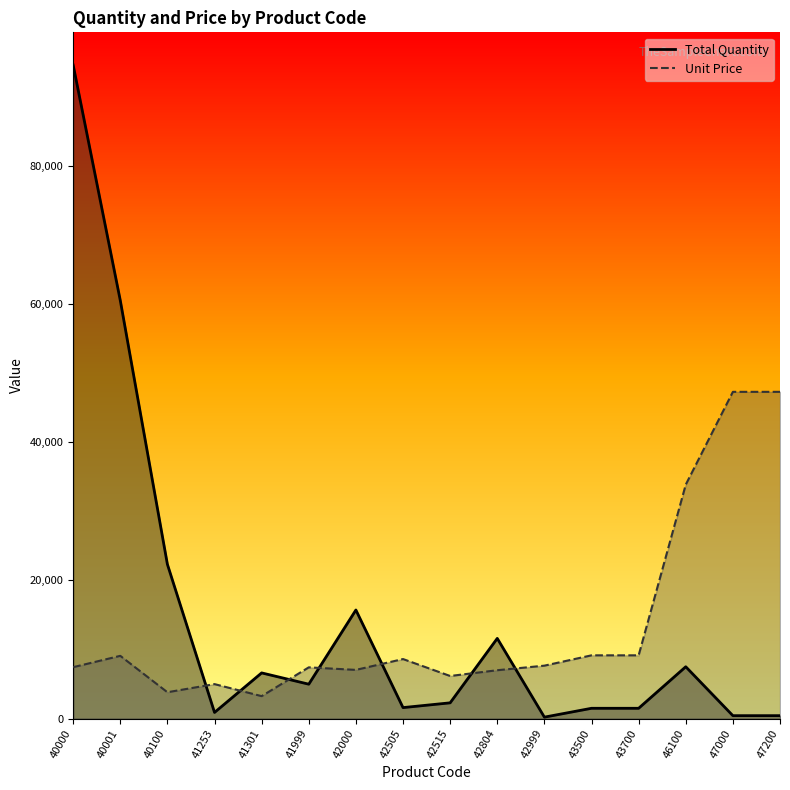

Rank the series at 40100 from highest to lowest value.

Total Quantity, Unit Price